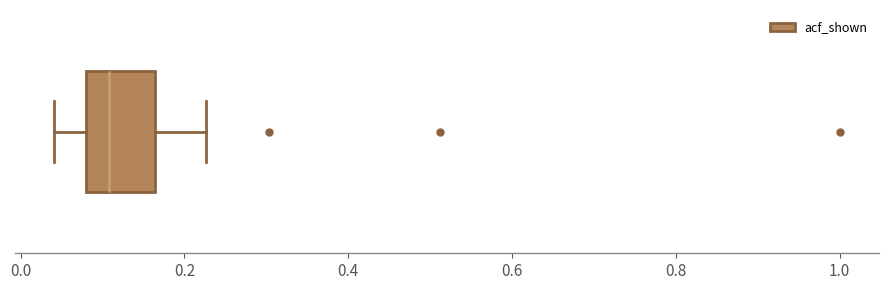

Where is the right edge of the box on the x-axis? The values are not printed on the chart, so give them approximately, as read against the axis.

0.16